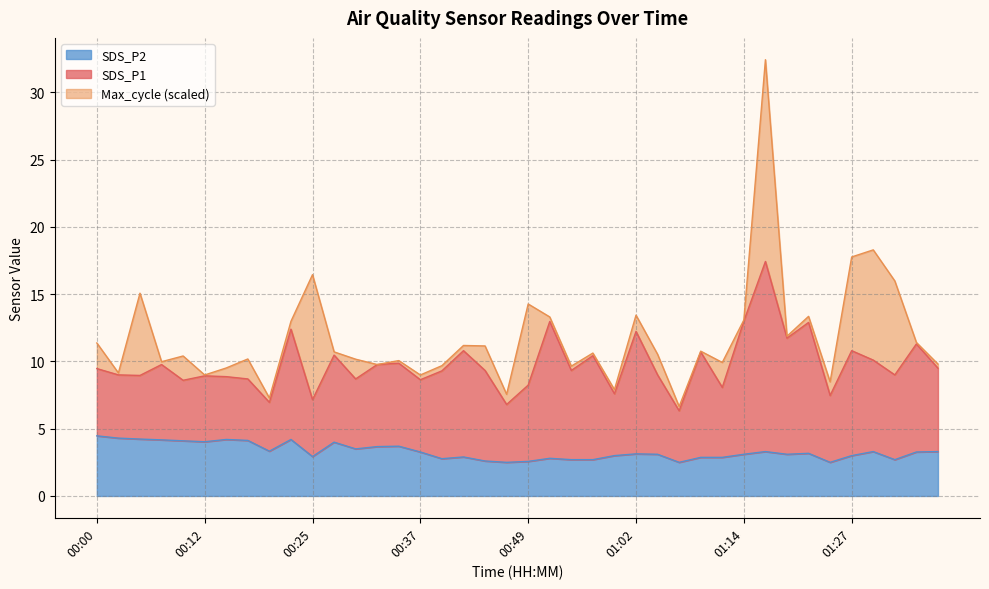

What is the minimum value for SDS_P2?

2.5